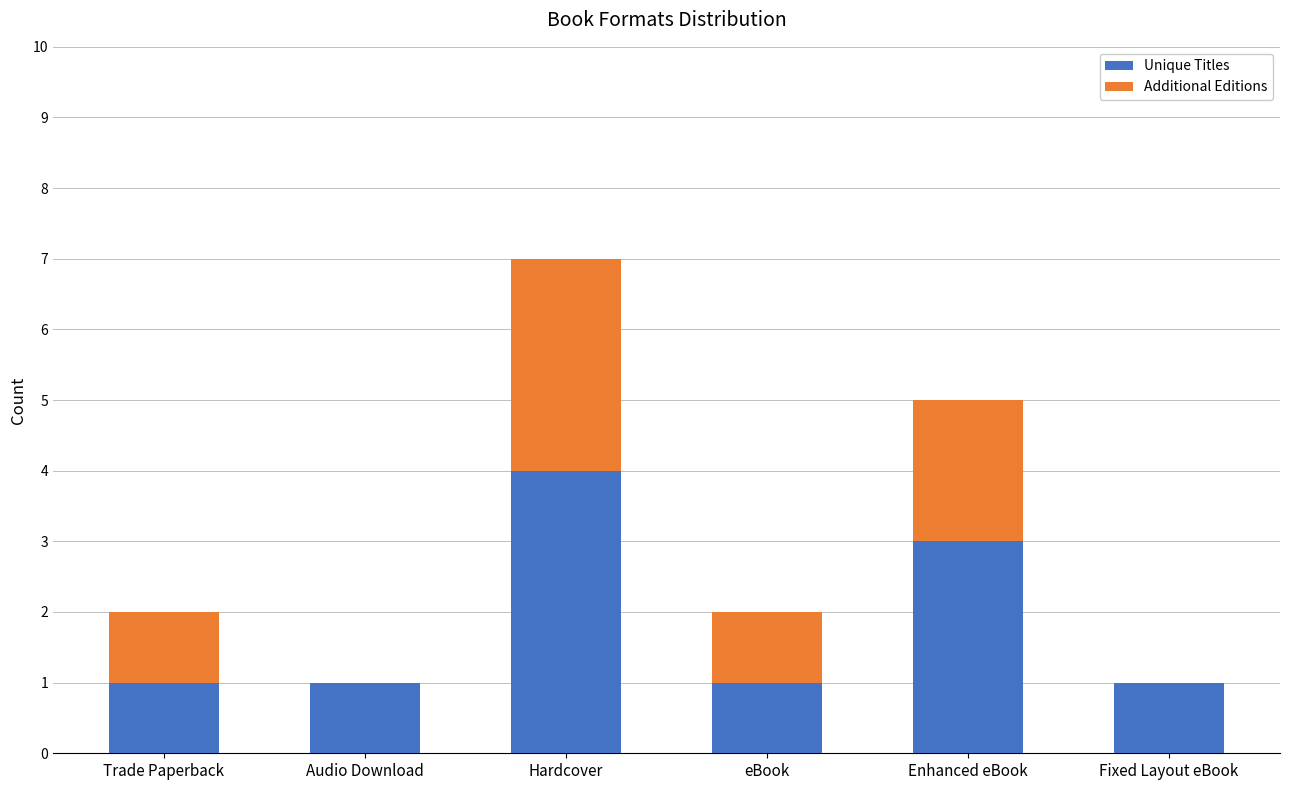

What is the maximum value for Unique Titles?

4